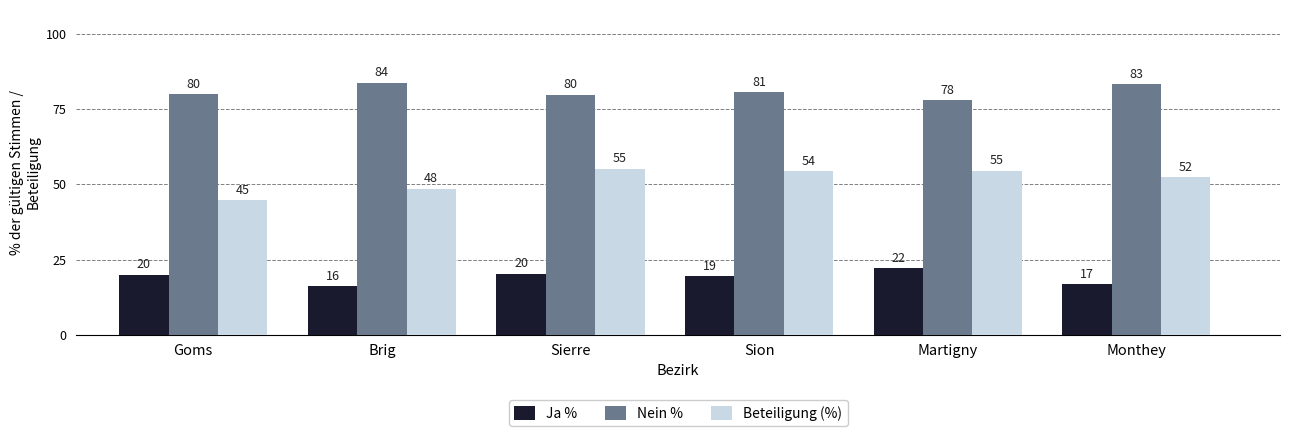

Between Goms and Monthey, which series saw the biggest shift?

Beteiligung (%)